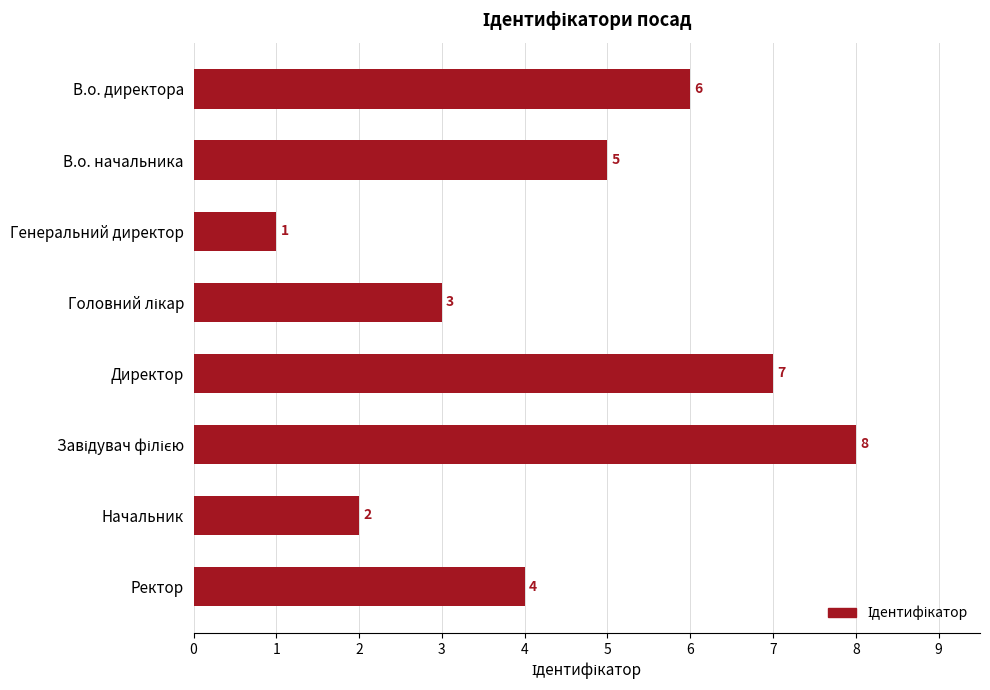

Which label corresponds to the smallest value in the chart?

Генеральний директор